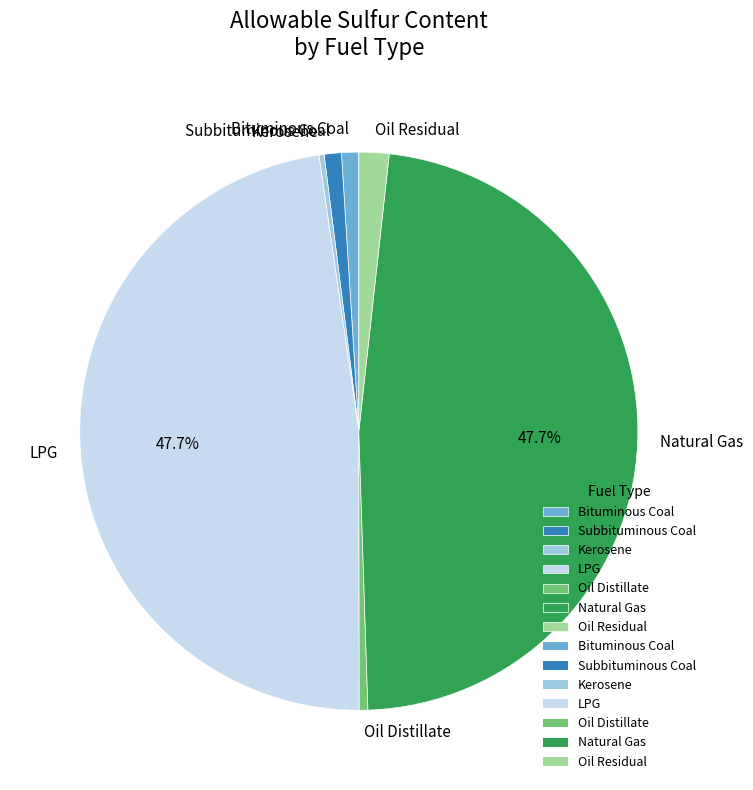

To the nearest percent, what is the average slice percentage?

14%